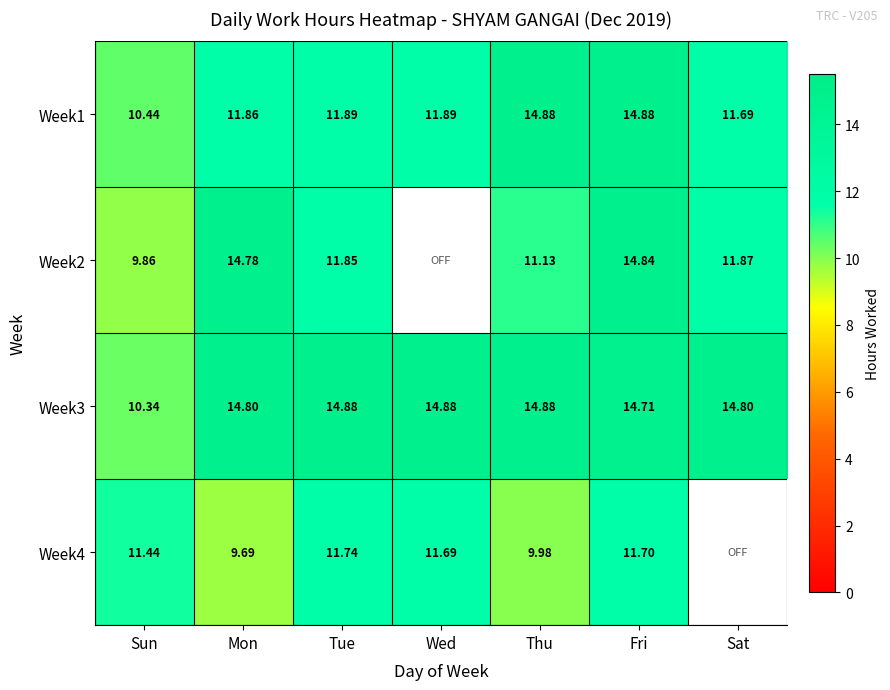

Rank the series at Mon from highest to lowest value.

Week3, Week2, Week1, Week4